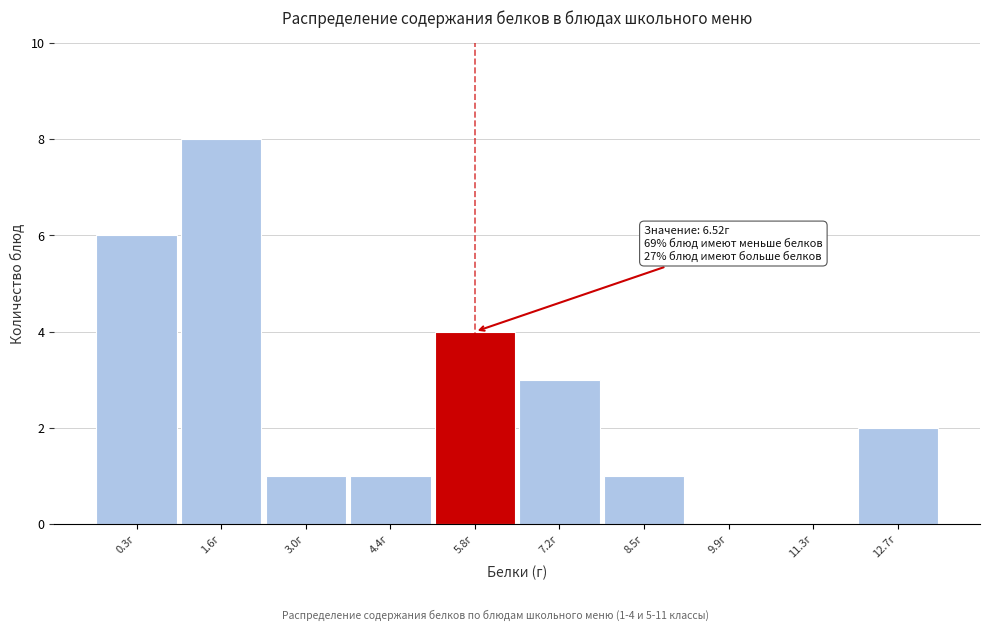

Reading left to right, transcribe all the data shown in this chart.

0.3г=6	1.6г=8	3.0г=1	4.4г=1	5.8г=4	7.2г=3	8.5г=1	9.9г=0	11.3г=0	12.7г=2